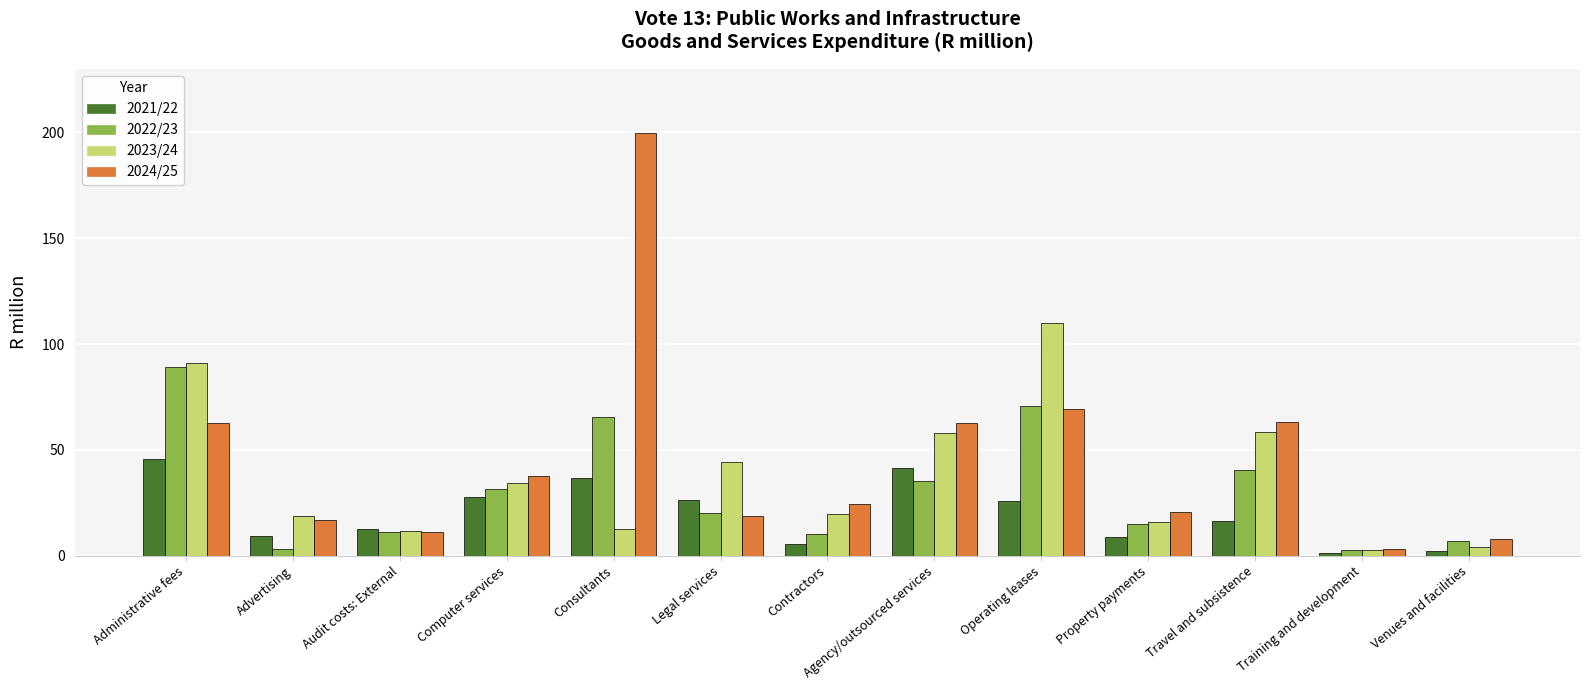

How many bars are there in each group?

4